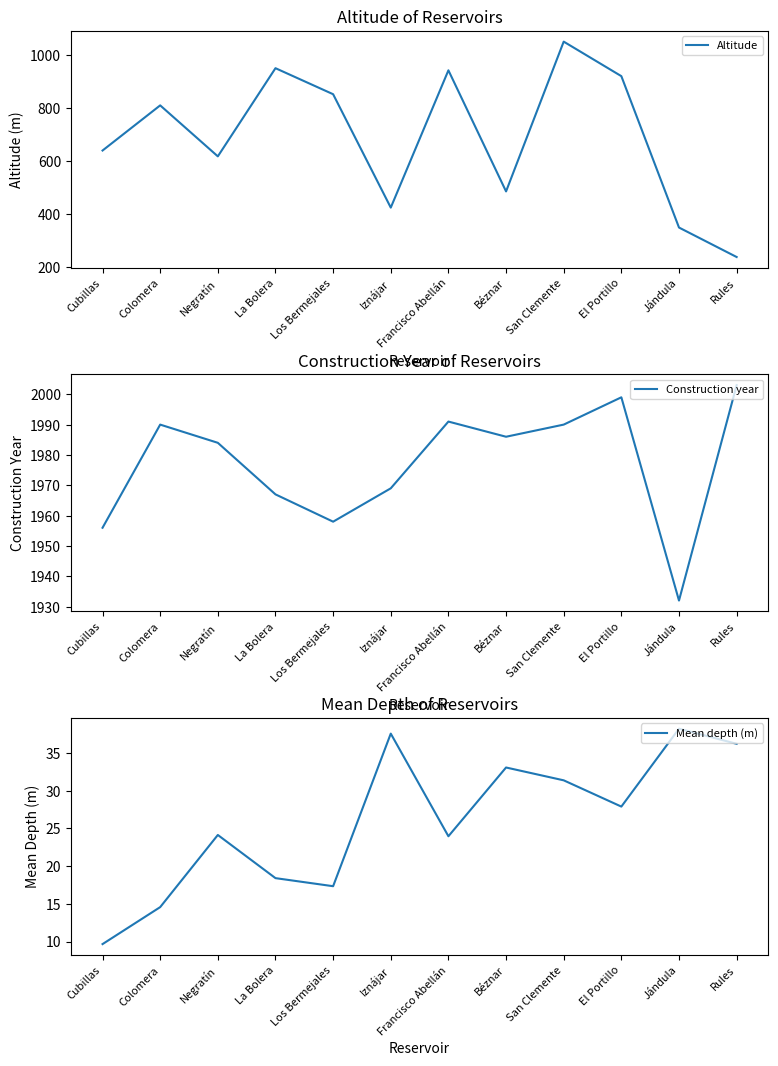

At how many categories does at least one series exceed 1042?

12